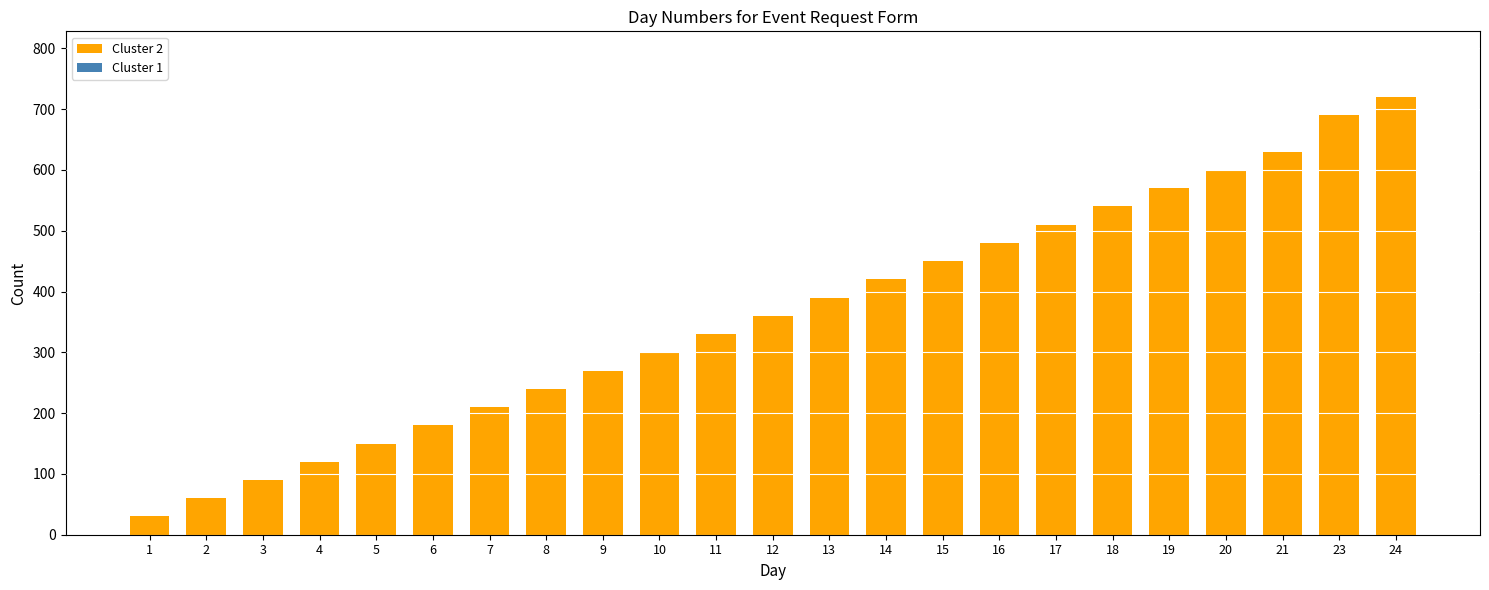

Read the value at 4, to the nearest 10.

120